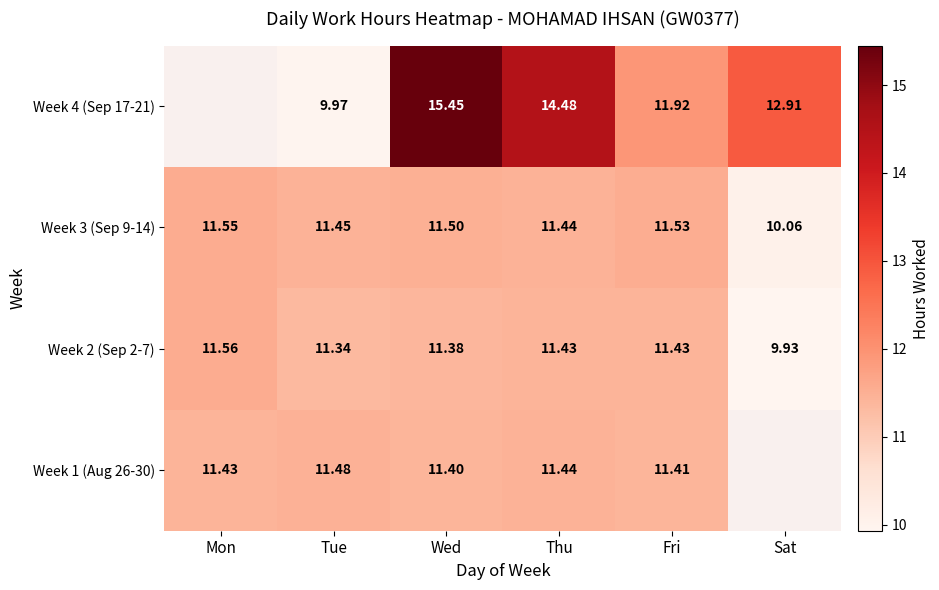

Is the value of Week 2 (Sep 2-7) at Thu greater than the value of Week 3 (Sep 9-14) at Wed?

No